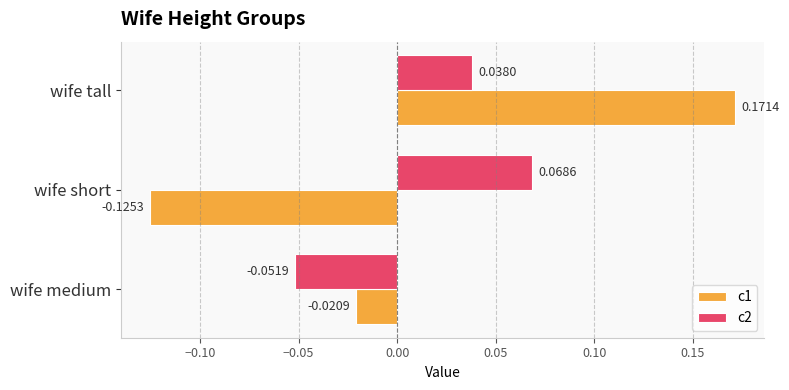

Is the value of c2 at wife medium greater than the value of c1 at wife tall?

No